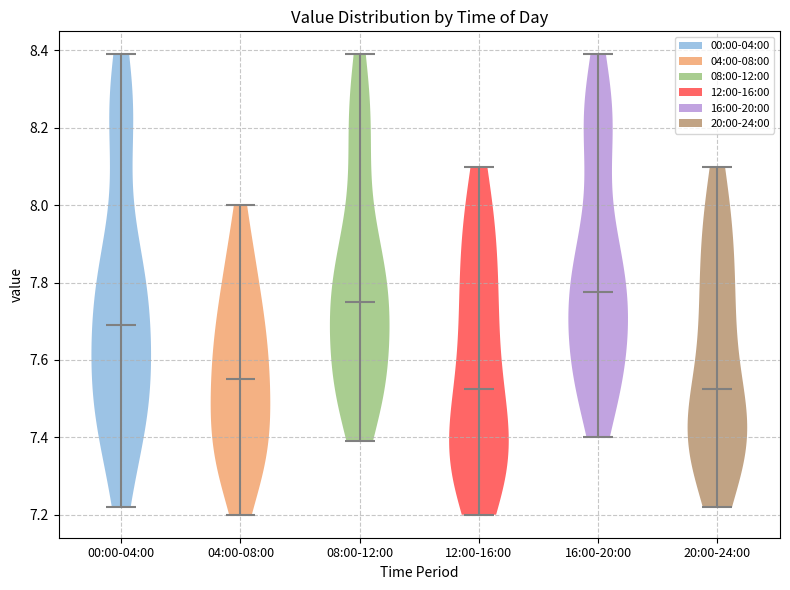

What is the highest point the violin for 08:00-12:00 reaches on the y-axis? The values are not printed on the chart, so give them approximately, as read against the axis.

8.40